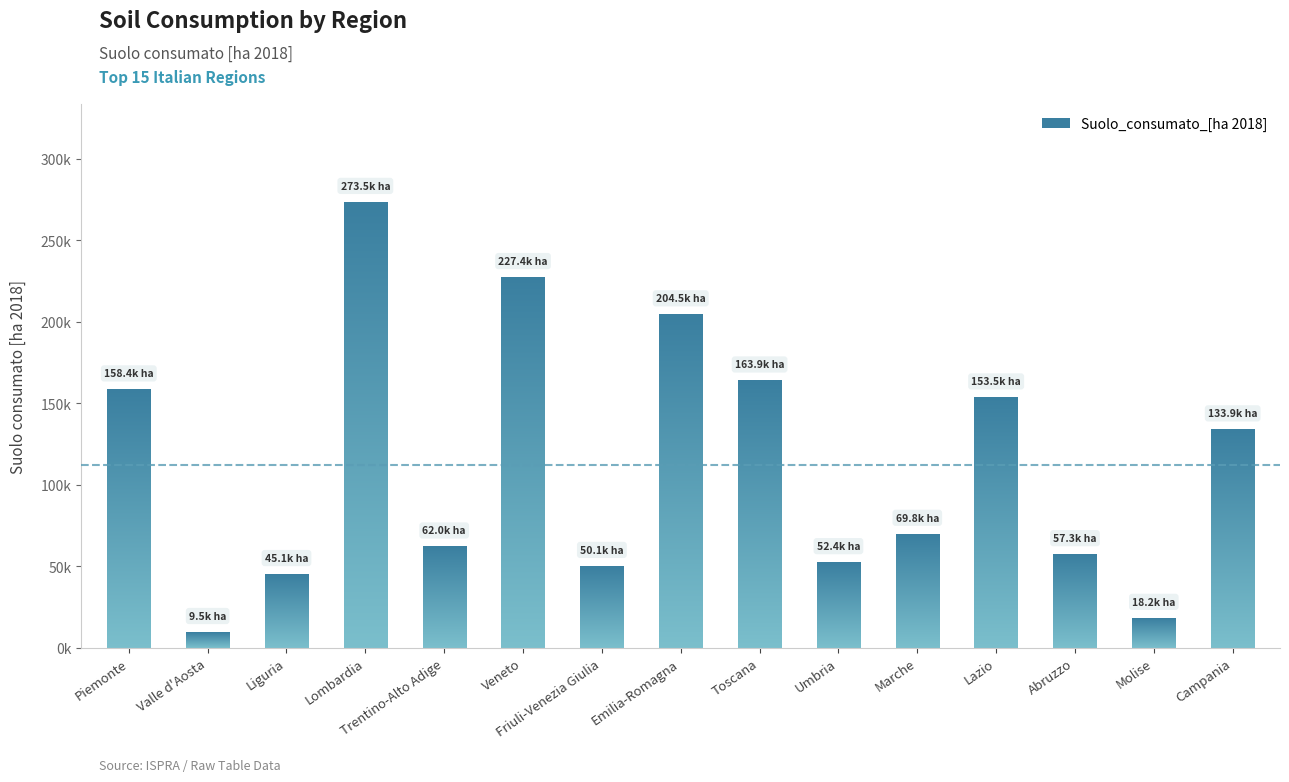

What is the difference between the maximum and second lowest values?

255998.6